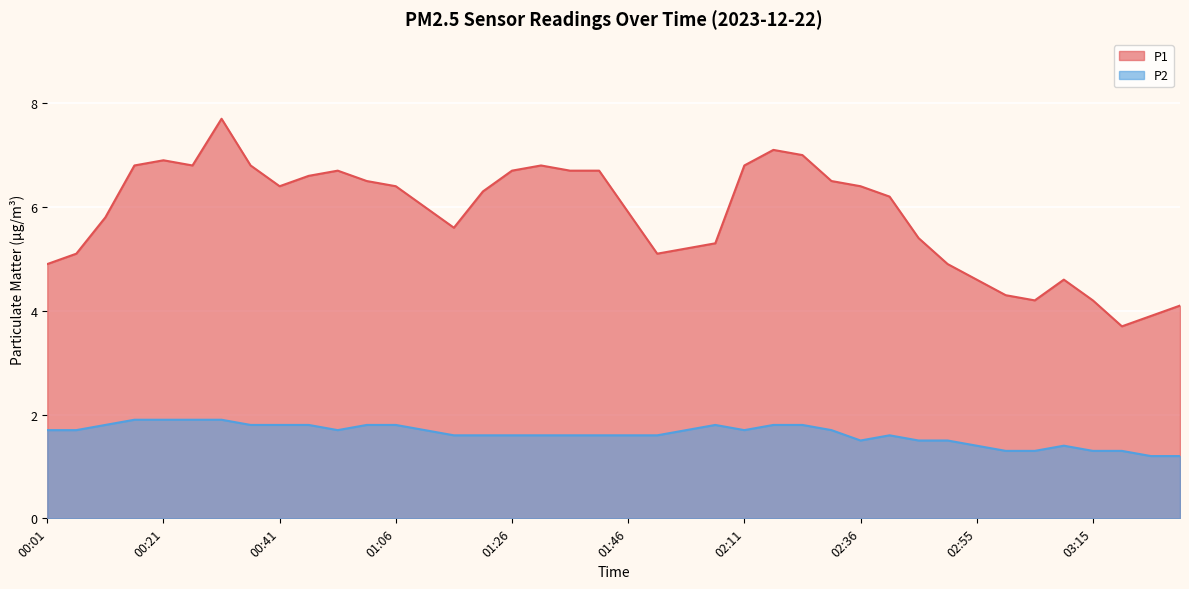

What value does the P1 series have at 02:41?

6.2